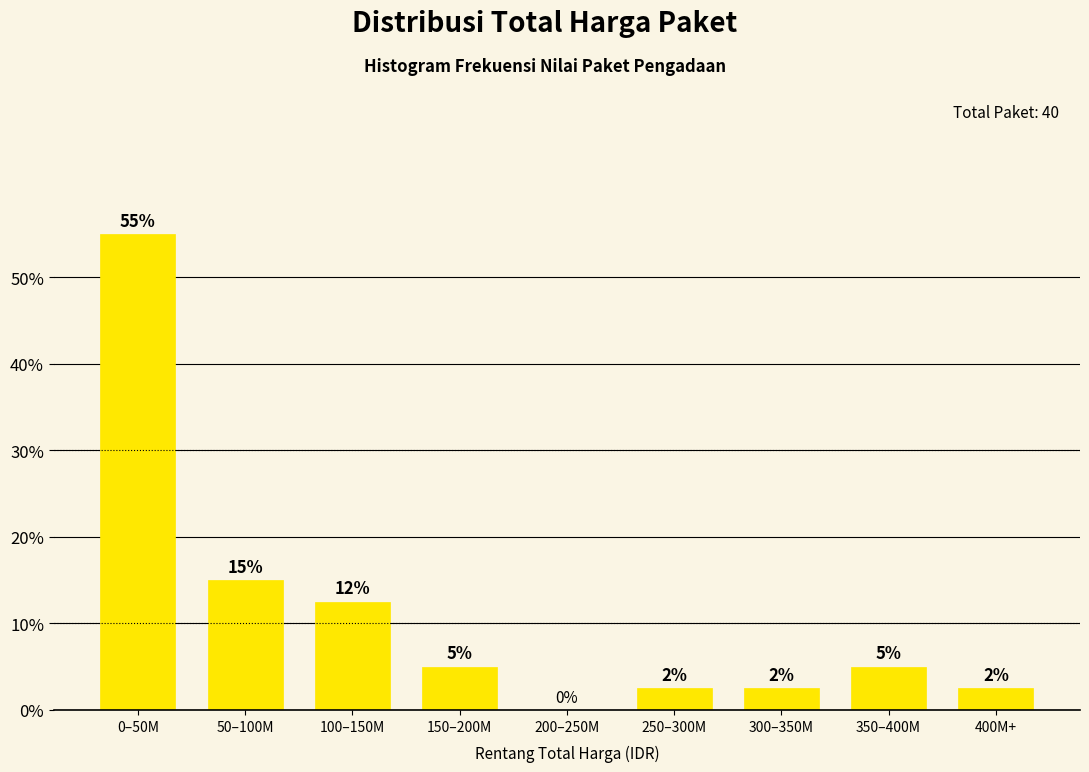

Which has a higher value, 100–150M or 350–400M?

100–150M